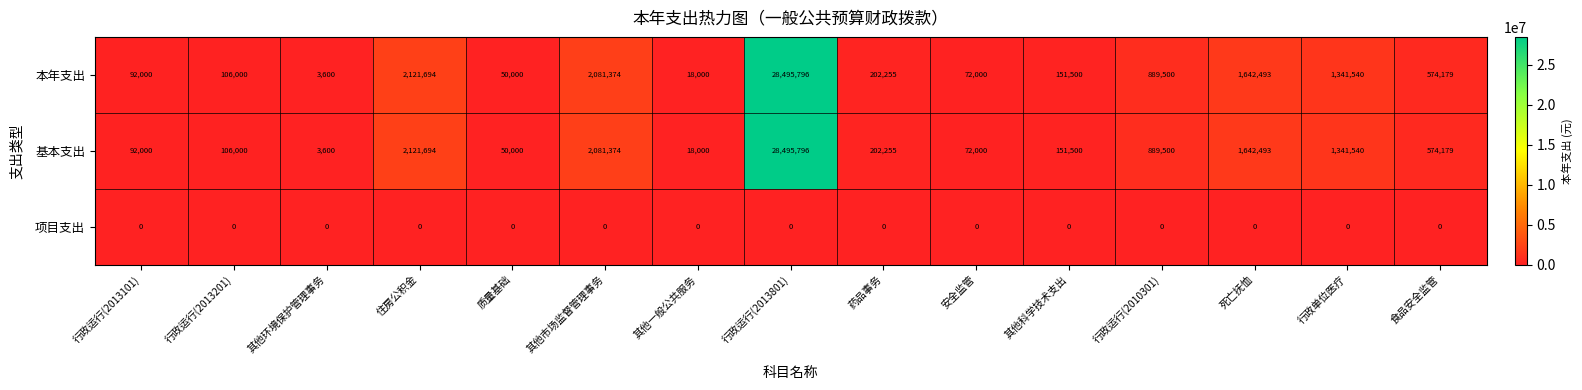

What is the total value across all series at 死亡抚恤?

3284986